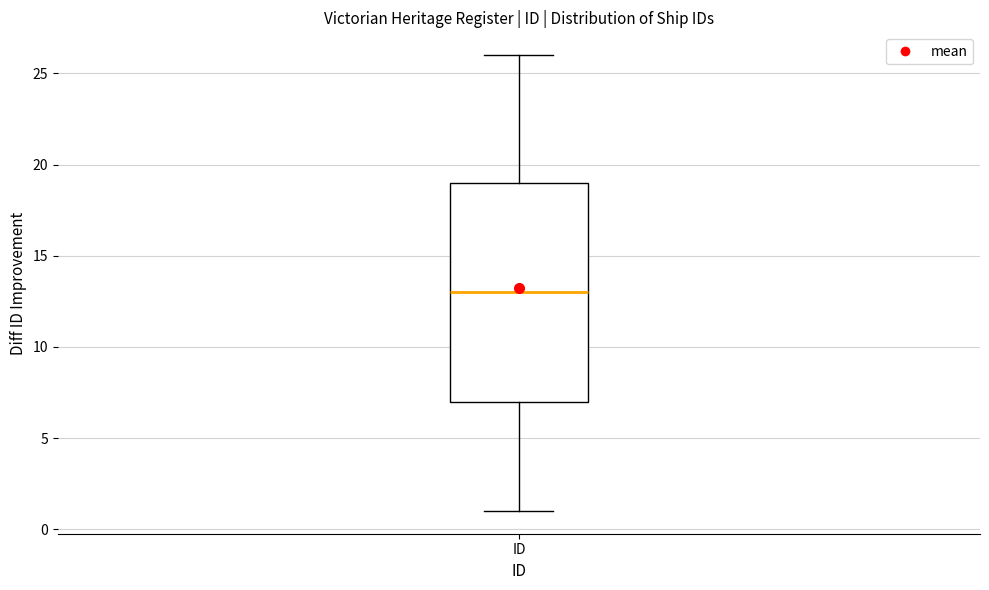

Where does the median line of the box for ID sit on the y-axis? The values are not printed on the chart, so give them approximately, as read against the axis.

13